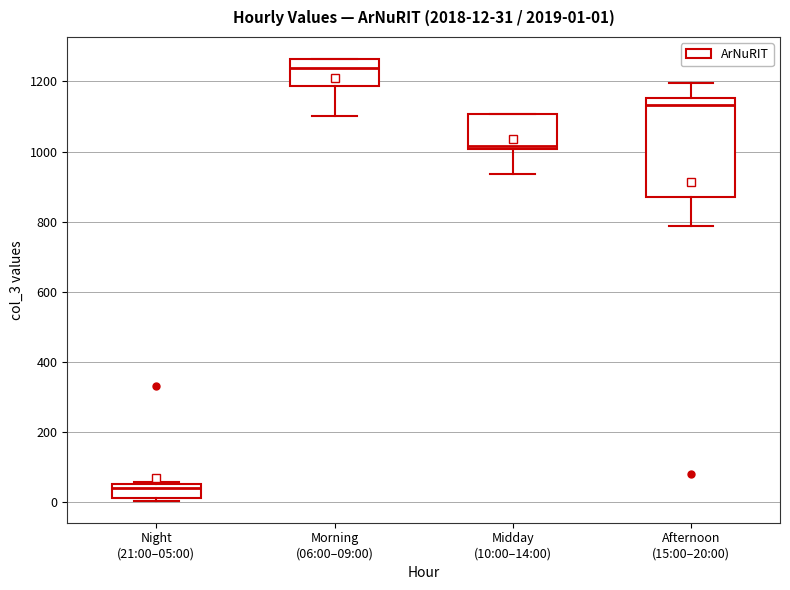

Which box is the tallest, from its lower edge to its upper edge?

Afternoon (15:00–20:00)